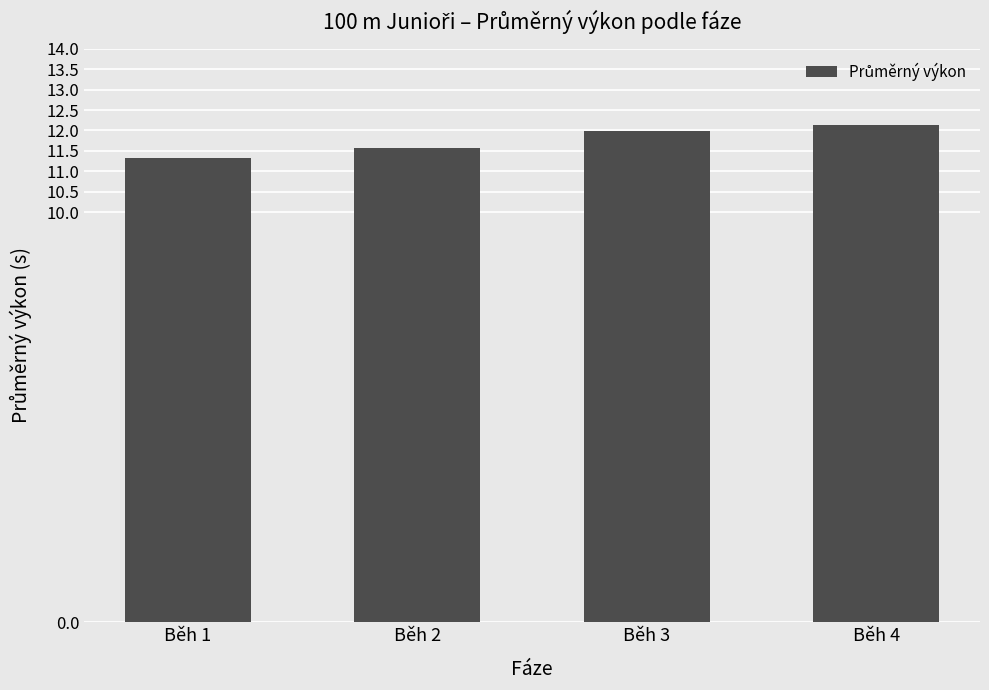

List the labels in order of value, largest first.

Běh 4, Běh 3, Běh 2, Běh 1